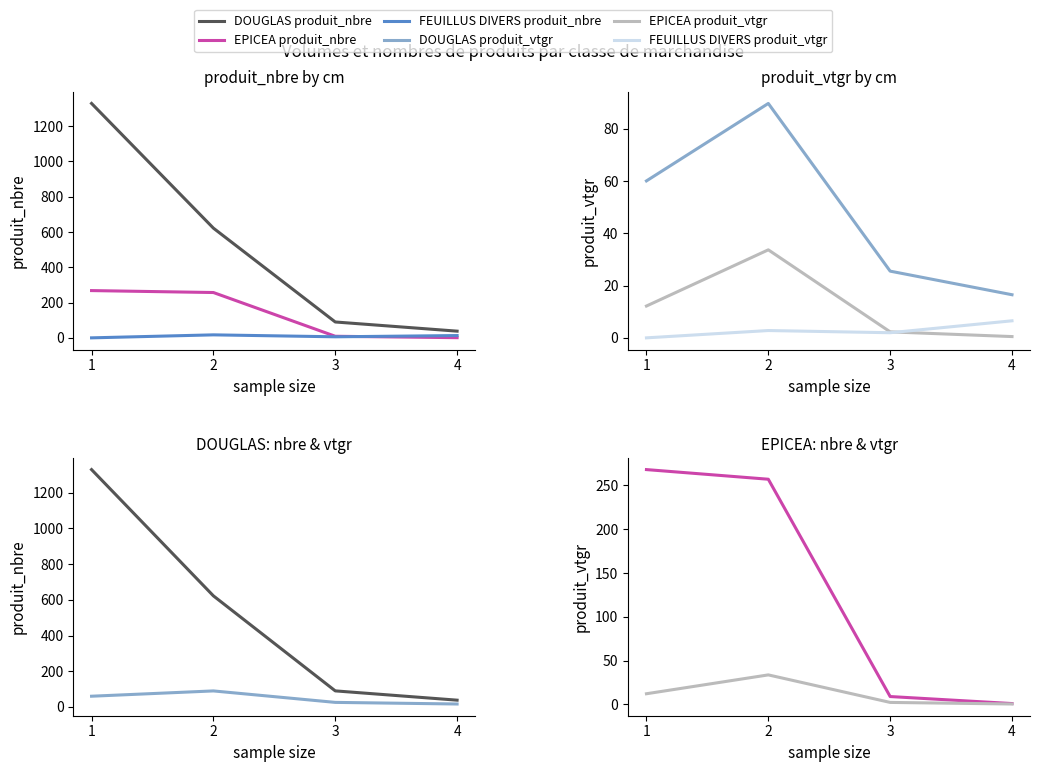

Reading right to left, transcribe all the data shown in this chart.

DOUGLAS produit_nbre: 4=38.0	3=90.0	2=622.0	1=1329.0
EPICEA produit_nbre: 4=1.0	3=9.0	2=257.0	1=268.0
FEUILLUS DIVERS produit_nbre: 4=13.0	3=6.0	2=17.0	1=0.0
DOUGLAS produit_vtgr: 4=16.5	3=25.6	2=89.8	1=60.1
EPICEA produit_vtgr: 4=0.5	3=2.3	2=33.7	1=12.2
FEUILLUS DIVERS produit_vtgr: 4=6.5	3=2.0	2=2.8	1=0.0